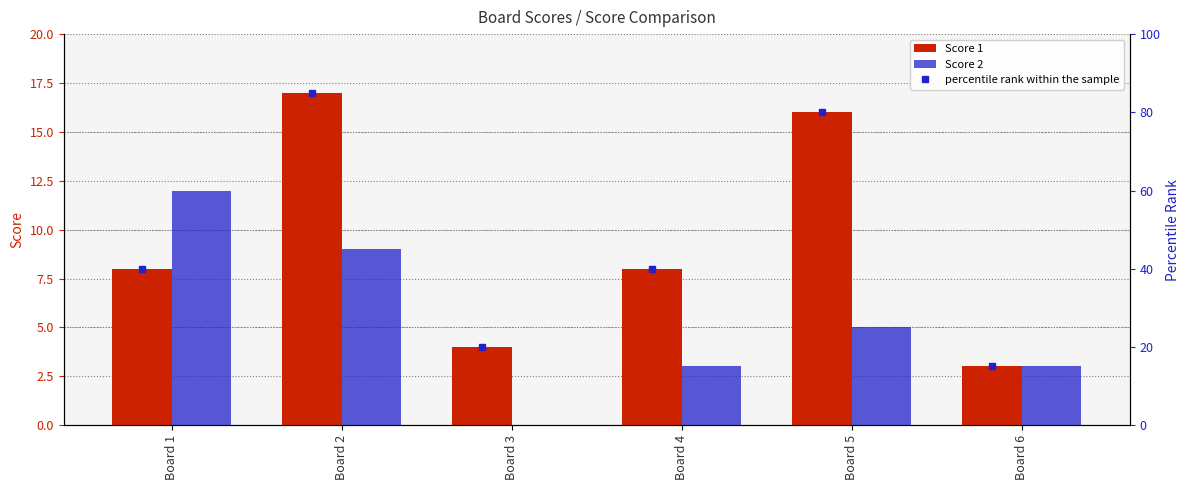

How many bars are there in each group?

2